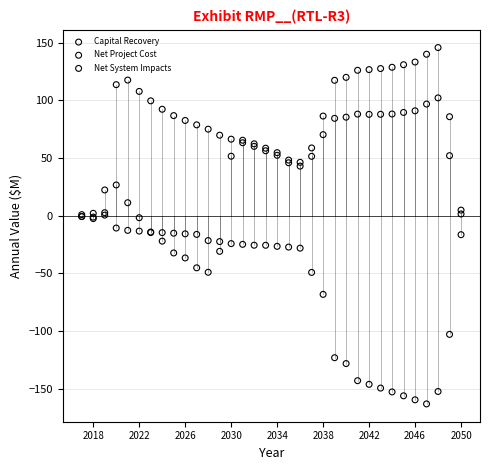

In the Net System Impacts series, what Y value is closest to -80?

-68.1